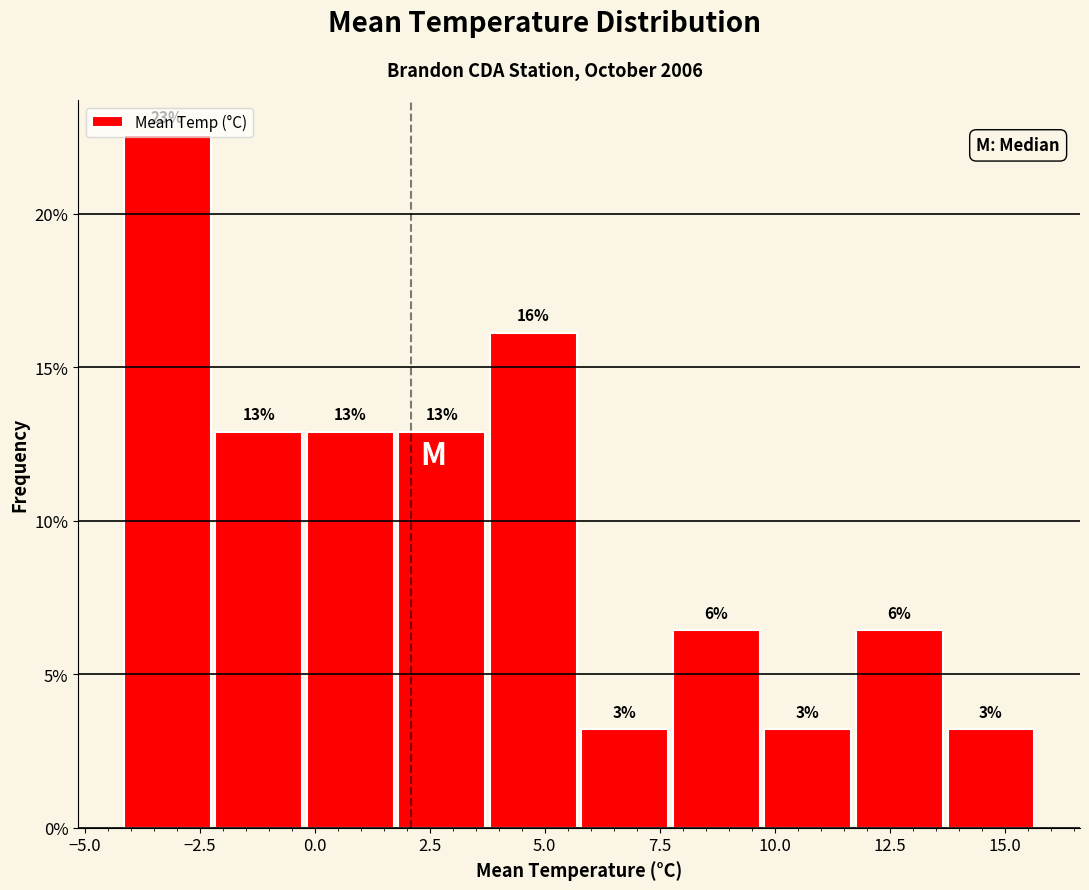

Around what value on the x-axis is the tallest bar? Give the approximate position of its centre, as read against the axis.

-3.0